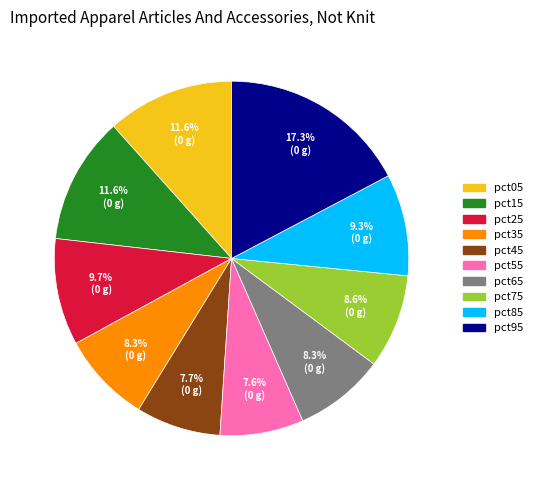

The pct55 slice represents 16% of the pie. True or false?

False